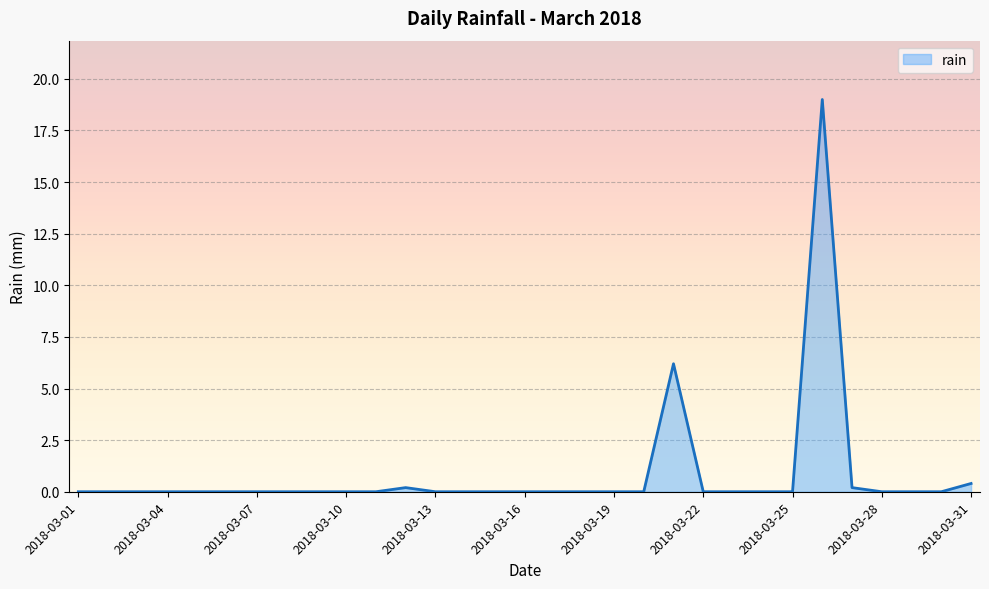

True or false: there are more than 1 points higher than both neighbors.

True